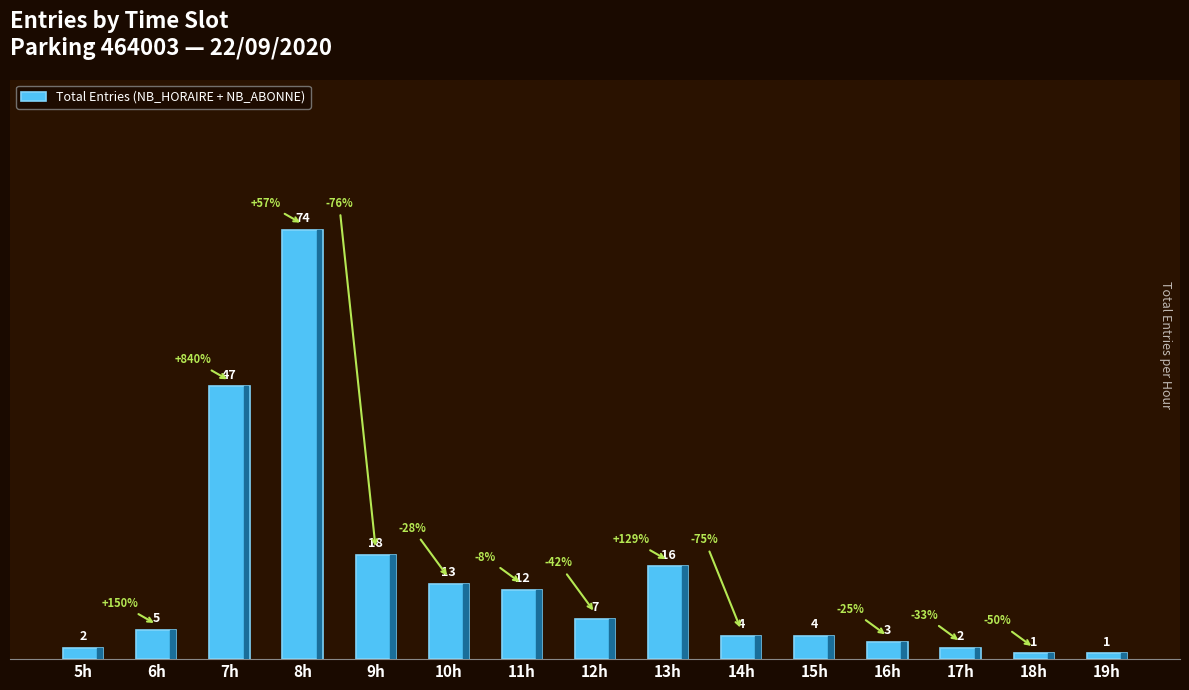

What is the ratio of the value at 15h to the value at 8h?

0.1